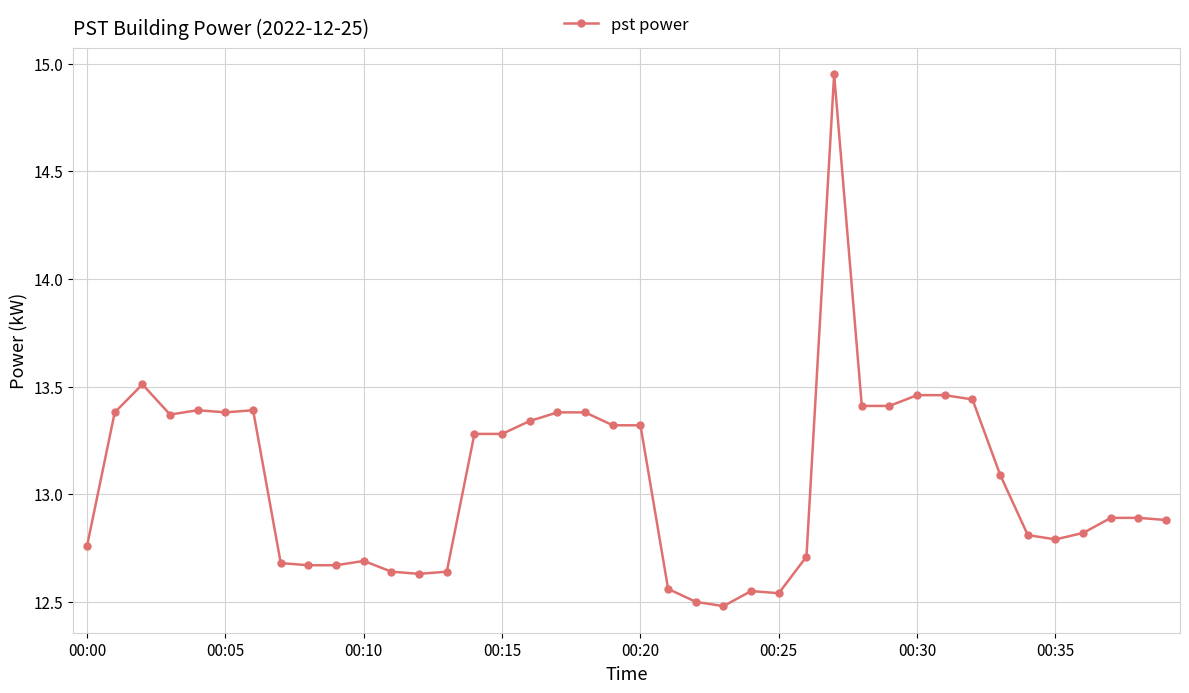

Does the chart have visible grid lines?

Yes